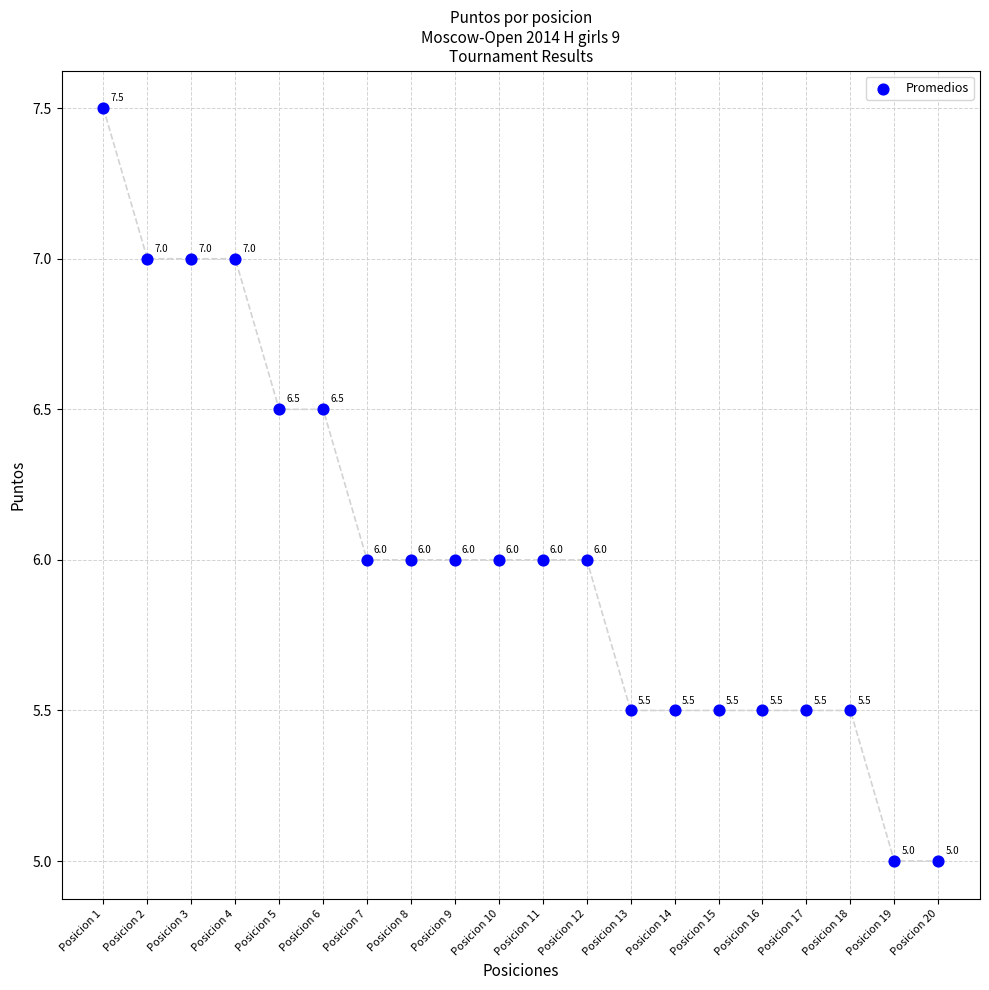

What Y value in the scatter plot is closest to 6?

6.0